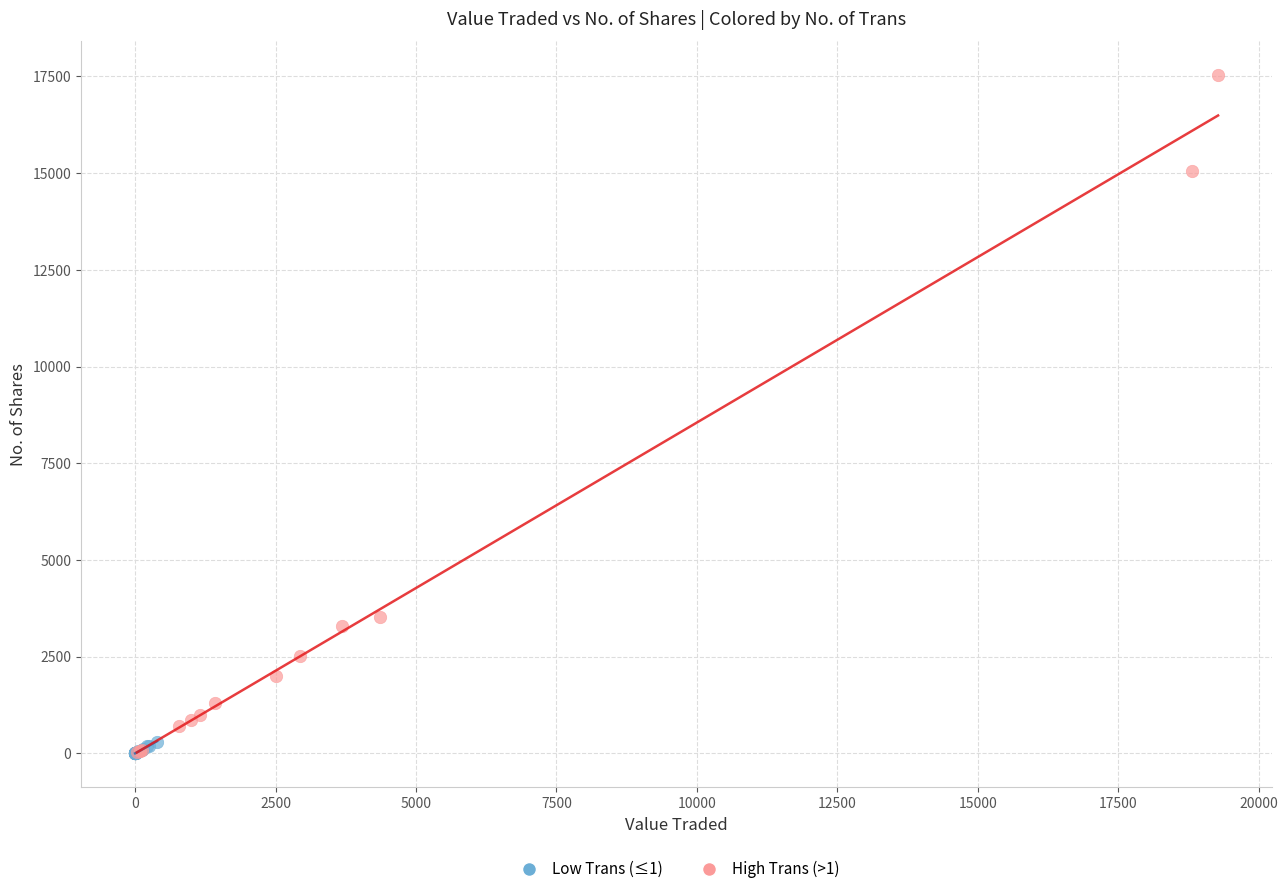

Which series has the widest spread of Y values?

High Trans (>1)